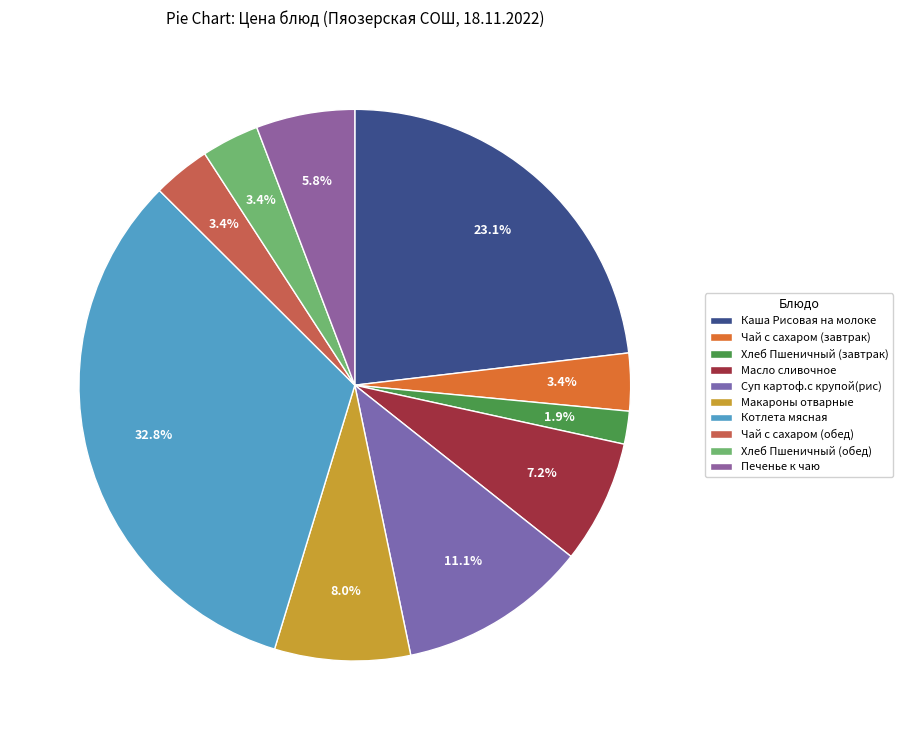

Which has a higher value, Суп картоф.с крупой(рис) or Котлета мясная?

Котлета мясная